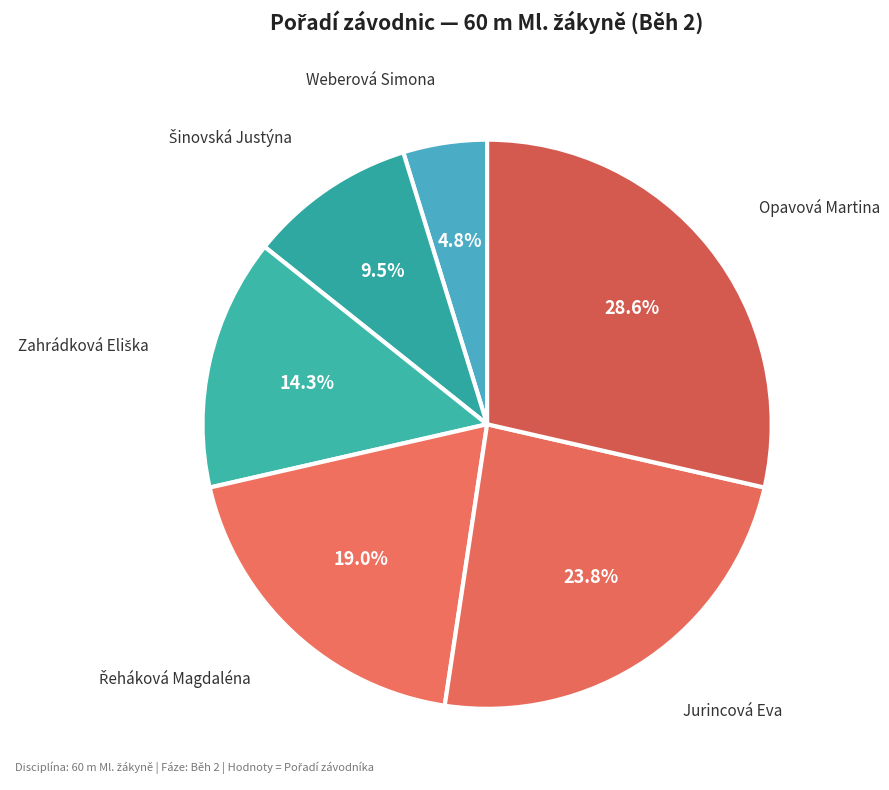

Rank the categories by value from highest to lowest.

Opavová Martina, Jurincová Eva, Řeháková Magdaléna, Zahrádková Eliška, Šinovská Justýna, Weberová Simona